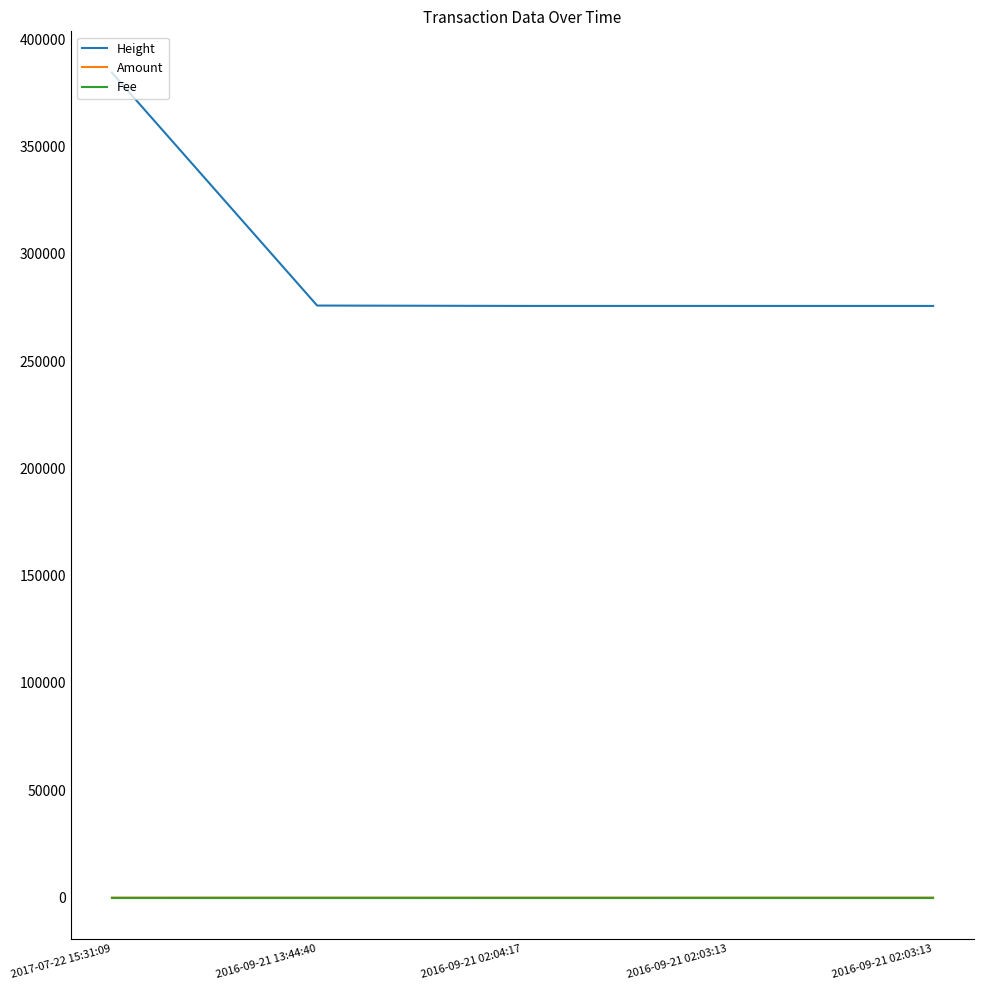

Reading left to right, what are all the values shown in this chart?

Height: 384492	275909	275738	275737	275737
Amount: 0	19	5	10	5
Fee: 1	1	1	1	1